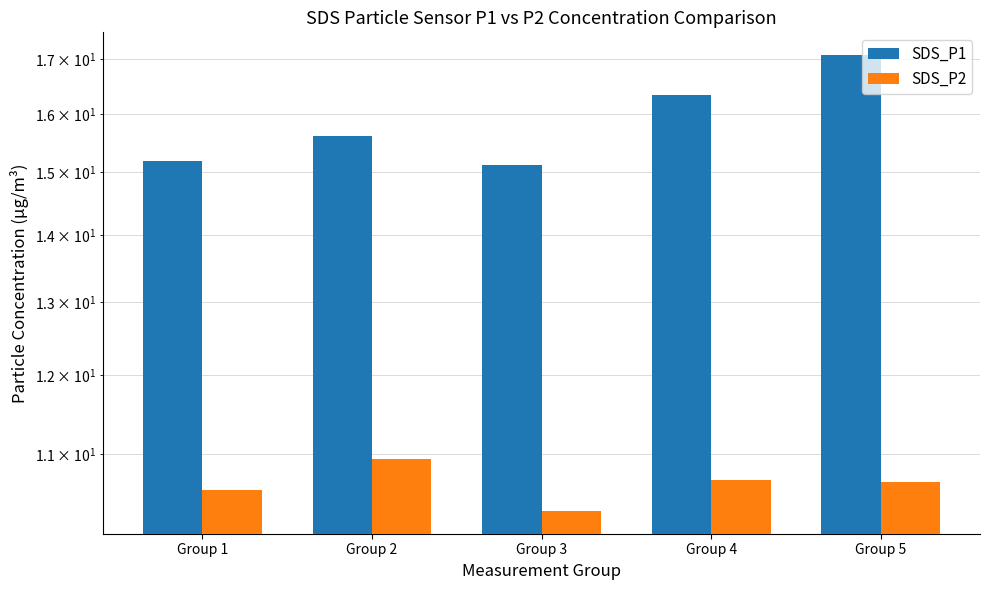

Are the bars horizontal?

No